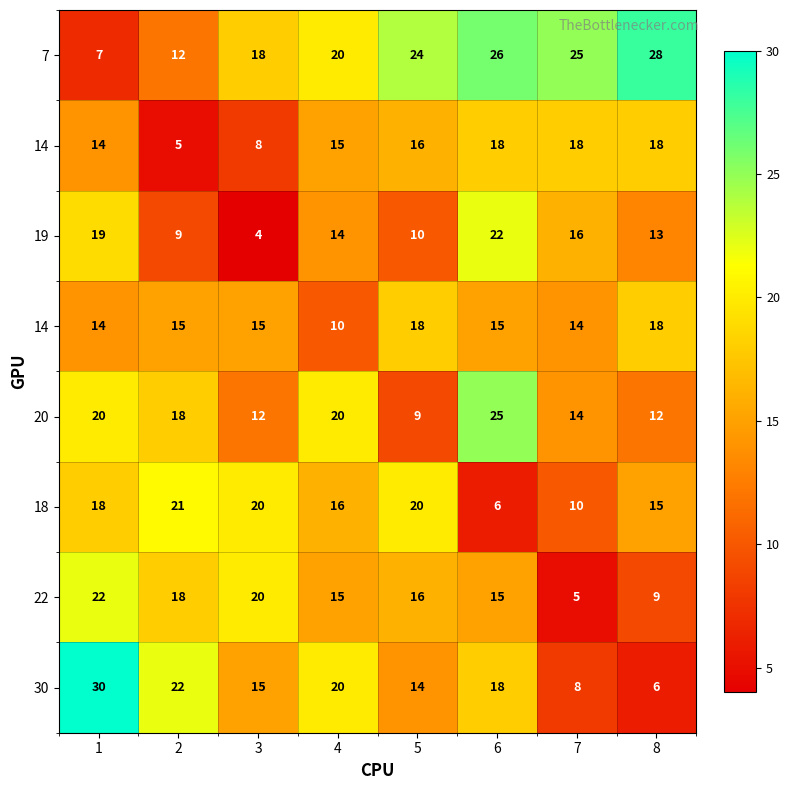

At which category does the chart reach its peak across all series?

1